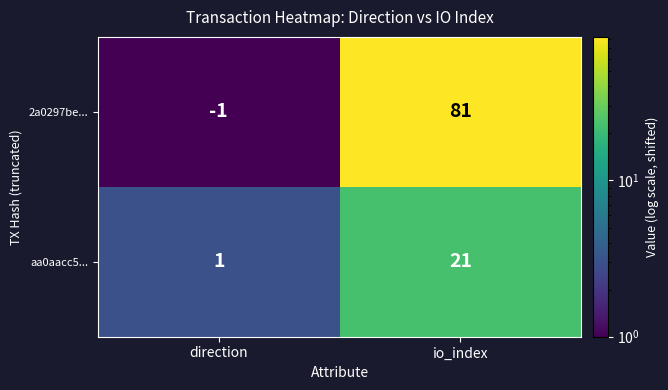

What is the difference between the aa0aacc5... values at direction and io_index?

20